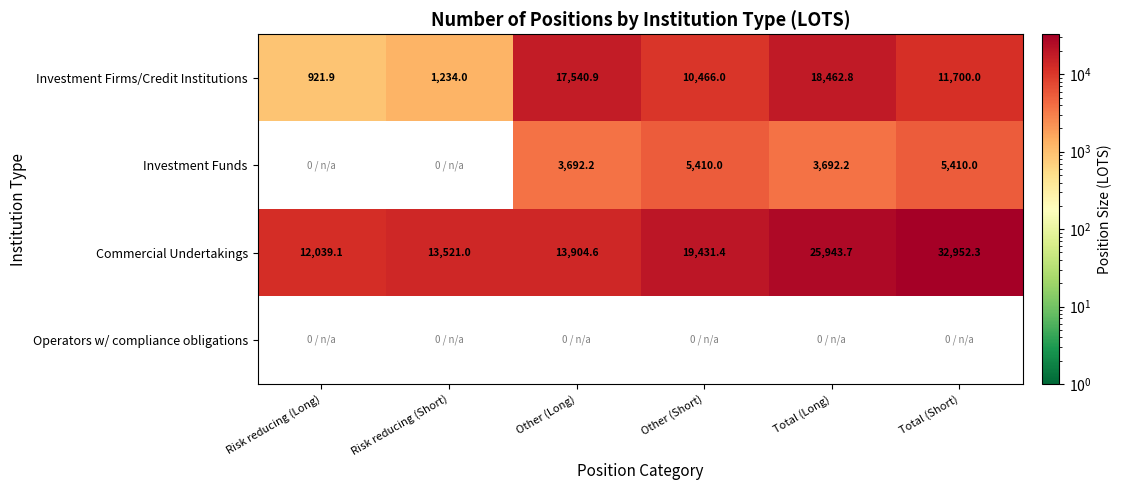

Which series changed the most between Risk reducing (Long) and Total (Long)?

Investment Firms/Credit Institutions